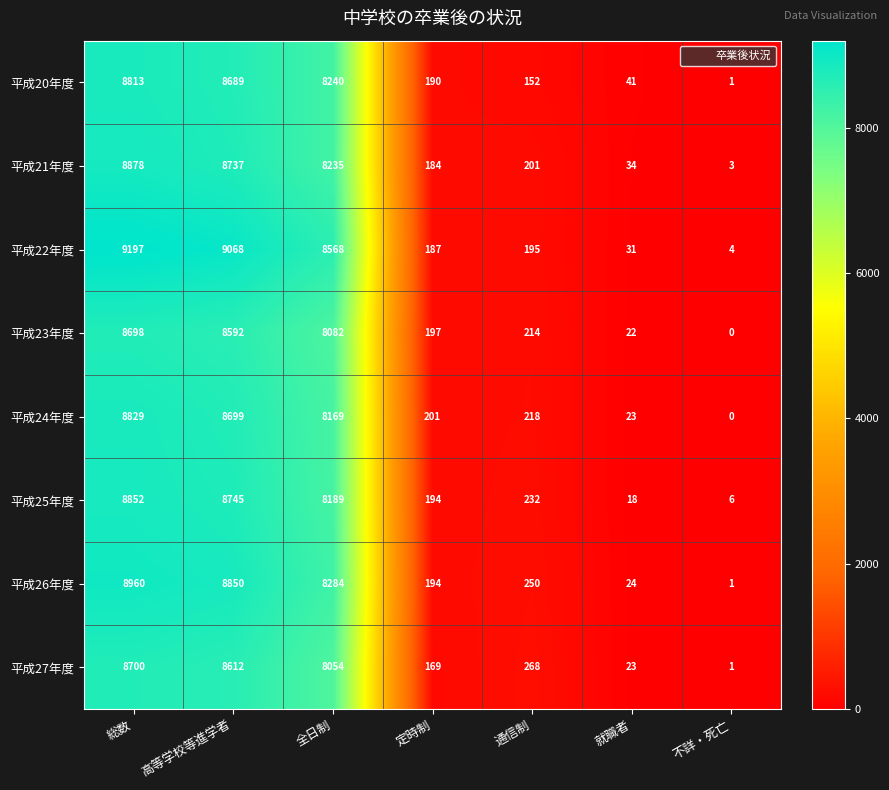

At how many categories does at least one series exceed 4251?

3